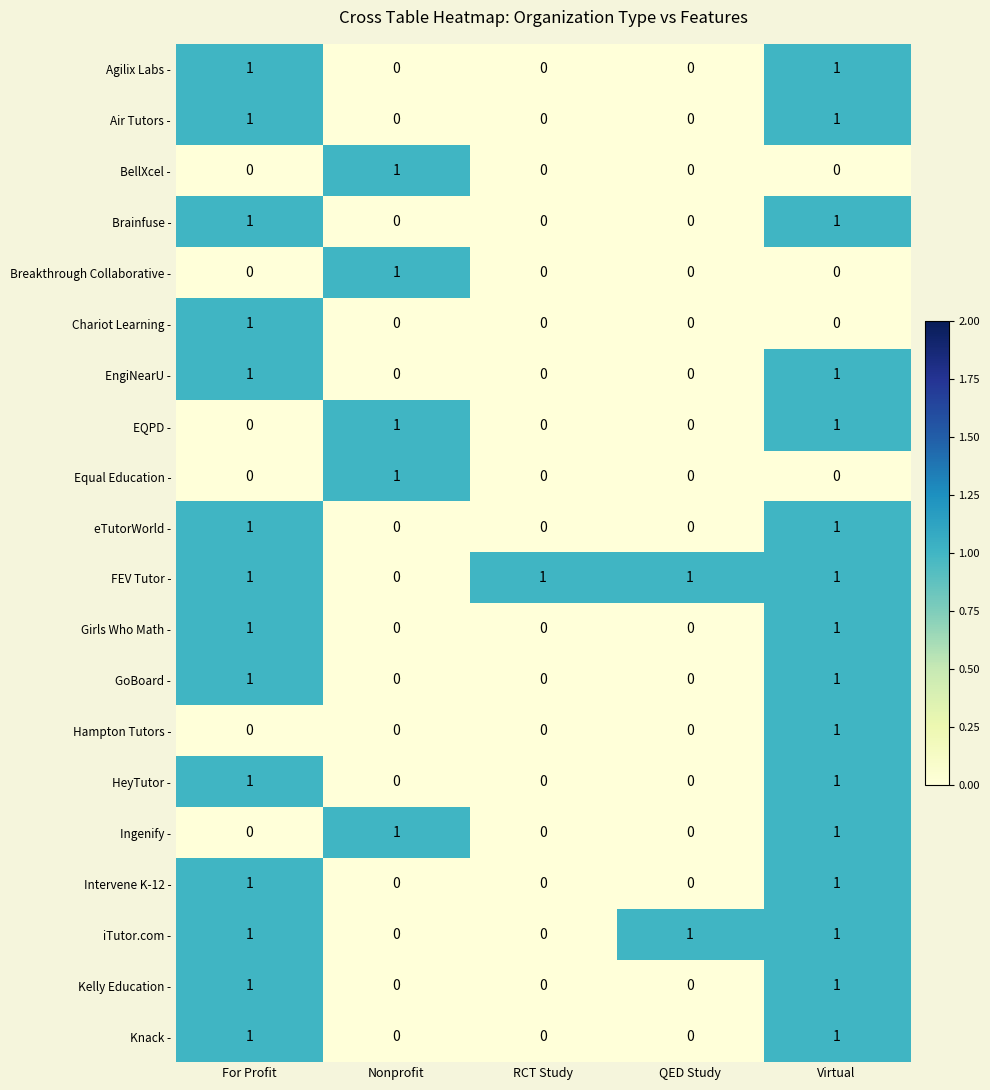

At which category is the sum across all series the highest?

Virtual